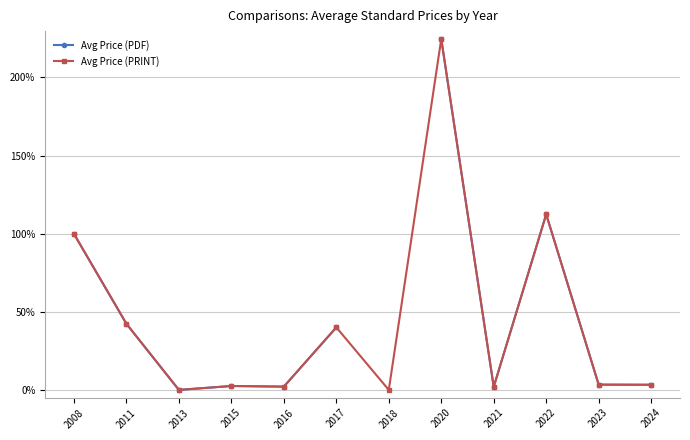

At which label does Avg Price (PRINT) reach its minimum?

2013